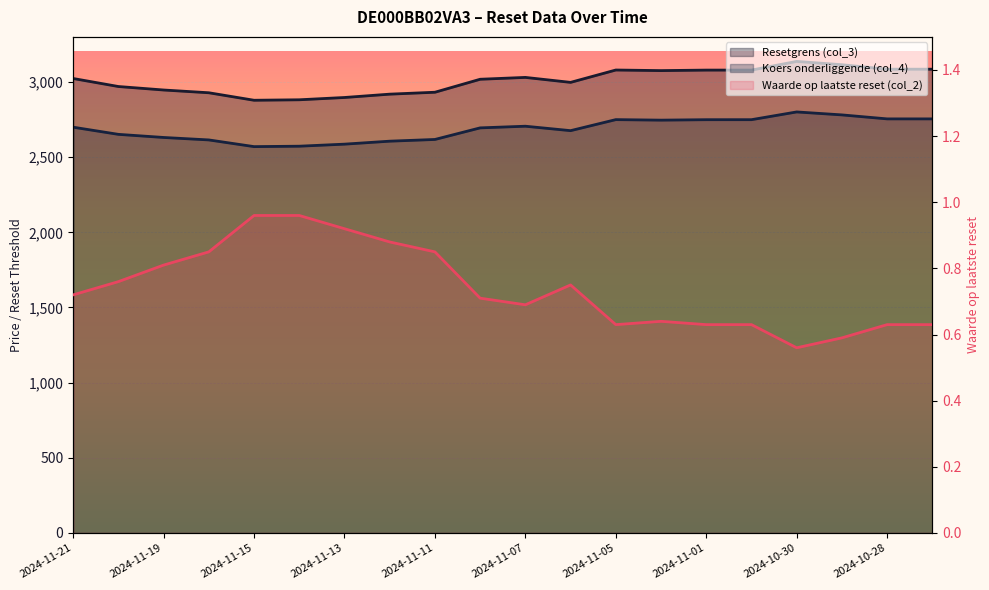

Reading right to left, extract all data points from this chart.

Resetgrens (col_3): 2024-10-25=3085.2	2024-10-28=3085.2	2024-10-29=3114.8	2024-10-30=3136.9	2024-10-31=3079.2	2024-11-01=3079.1	2024-11-04=3075.7	2024-11-05=3079.7	2024-11-06=2997.5	2024-11-07=3030.5	2024-11-08=3018.2	2024-11-11=2931.8	2024-11-12=2919.1	2024-11-13=2896.9	2024-11-14=2881.6	2024-11-15=2878.5	2024-11-18=2928.4	2024-11-19=2946.7	2024-11-20=2969.9	2024-11-21=3023.2
Koers onderliggende (col_4): 2024-10-25=2754.6	2024-10-28=2754.6	2024-10-29=2781.1	2024-10-30=2800.8	2024-10-31=2749.3	2024-11-01=2749.2	2024-11-04=2746.2	2024-11-05=2749.7	2024-11-06=2676.3	2024-11-07=2705.8	2024-11-08=2694.8	2024-11-11=2617.7	2024-11-12=2606.3	2024-11-13=2586.5	2024-11-14=2572.9	2024-11-15=2570.1	2024-11-18=2614.6	2024-11-19=2631.0	2024-11-20=2651.7	2024-11-21=2699.3
Waarde op laatste reset (col_2): 2024-10-25=0.6	2024-10-28=0.6	2024-10-29=0.6	2024-10-30=0.6	2024-10-31=0.6	2024-11-01=0.6	2024-11-04=0.6	2024-11-05=0.6	2024-11-06=0.8	2024-11-07=0.7	2024-11-08=0.7	2024-11-11=0.8	2024-11-12=0.9	2024-11-13=0.9	2024-11-14=1.0	2024-11-15=1.0	2024-11-18=0.8	2024-11-19=0.8	2024-11-20=0.8	2024-11-21=0.7